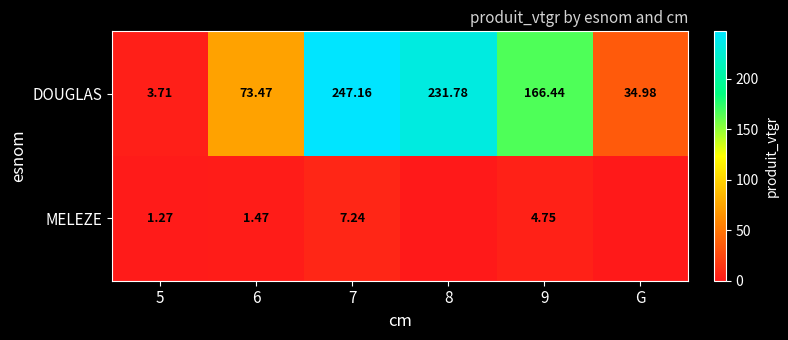

At which category is the sum across all series the highest?

7